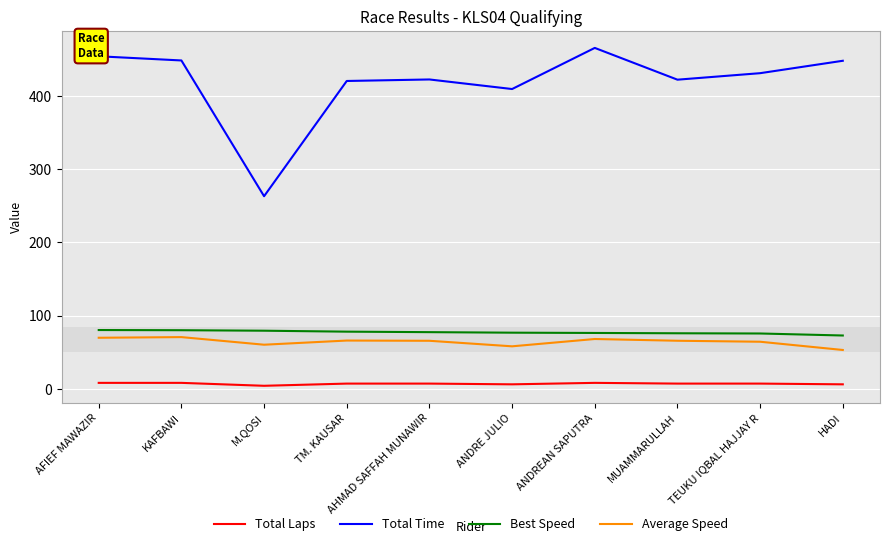

True or false: Best Speed and Total Time cross at least once.

False